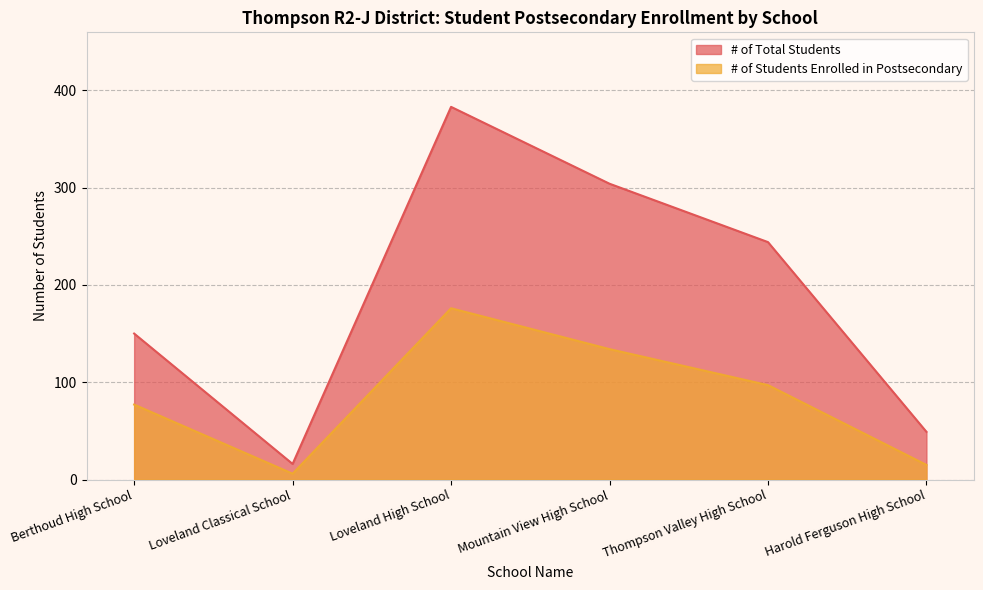

True or false: # of Total Students and # of Students Enrolled in Postsecondary cross at least once.

False